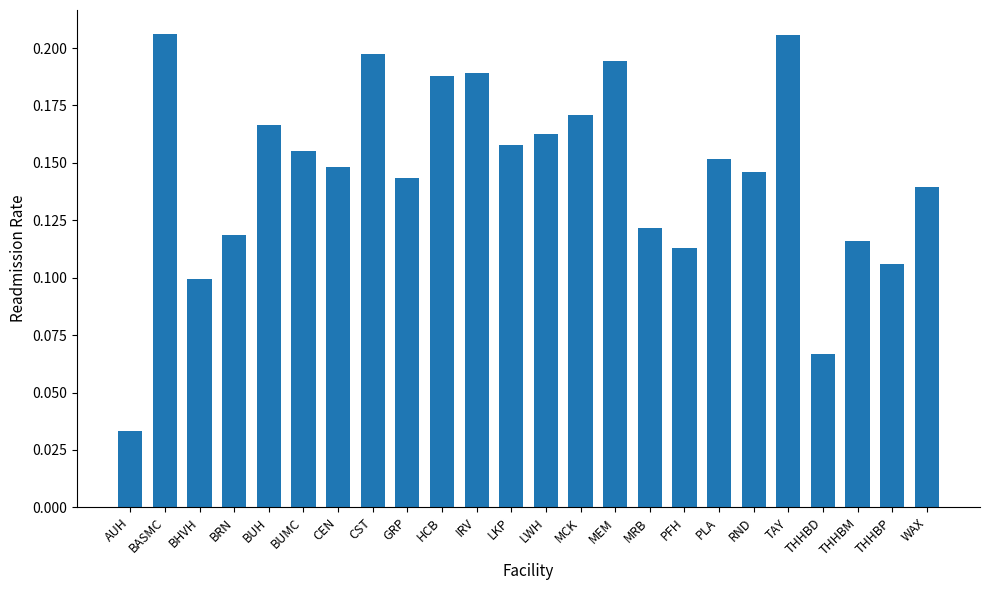

The chart shows a value of 0.1 at CEN. True or false?

True